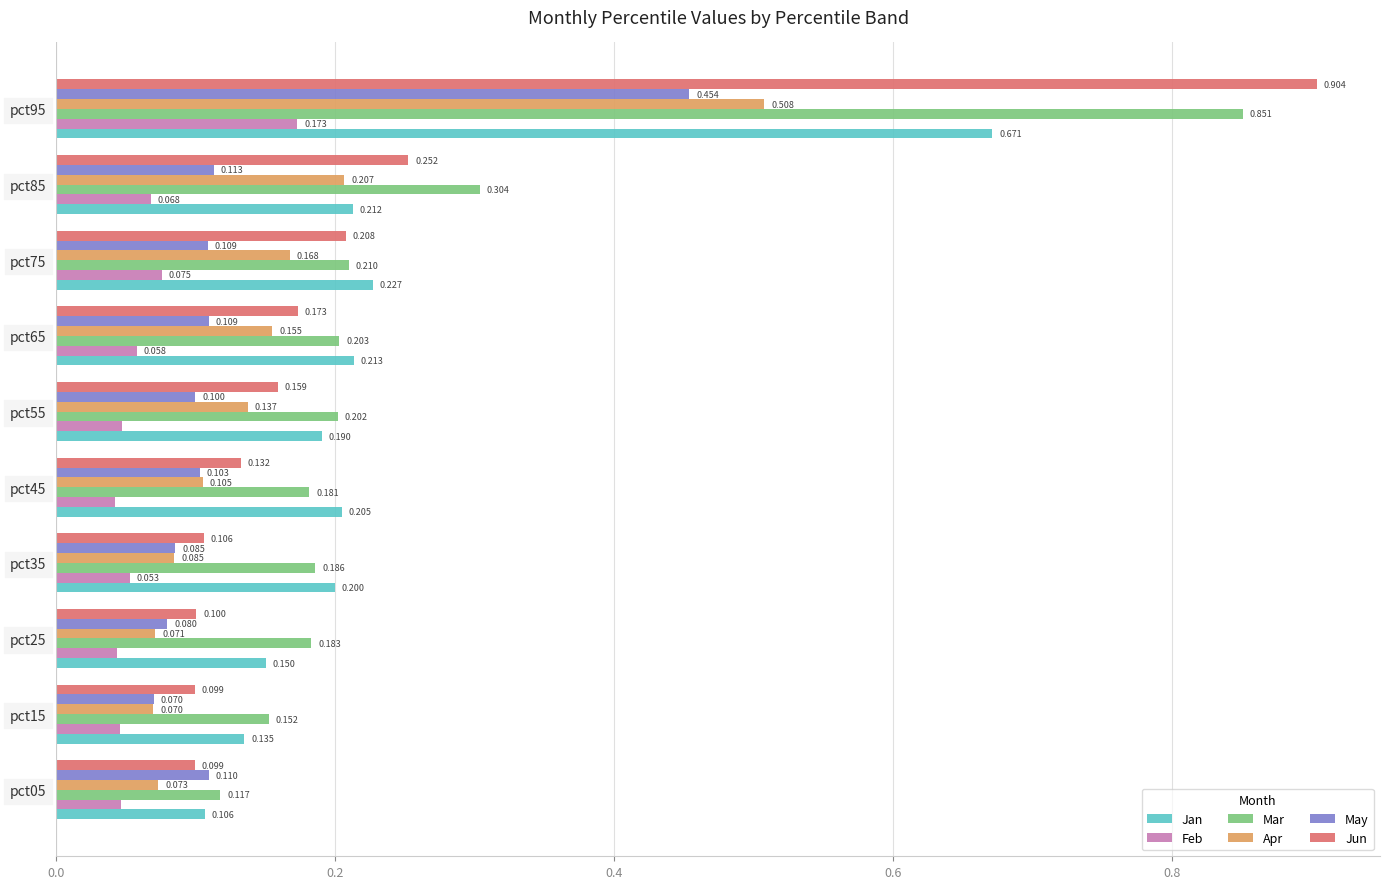

Which series changed the most between pct05 and pct45?

Jan